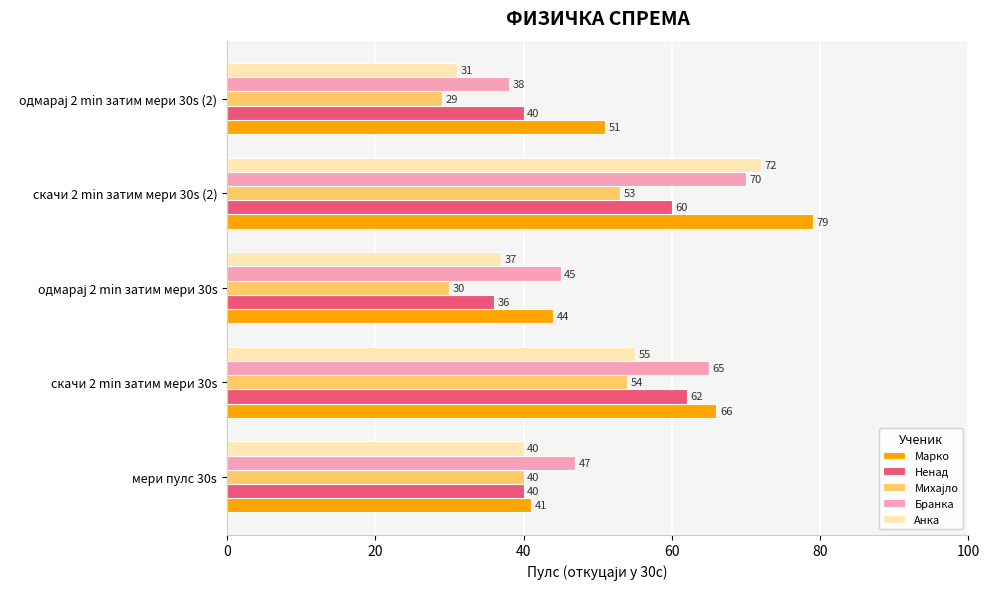

What is the spread (max minus min) of values at скачи 2 min затим мери 30s?

12